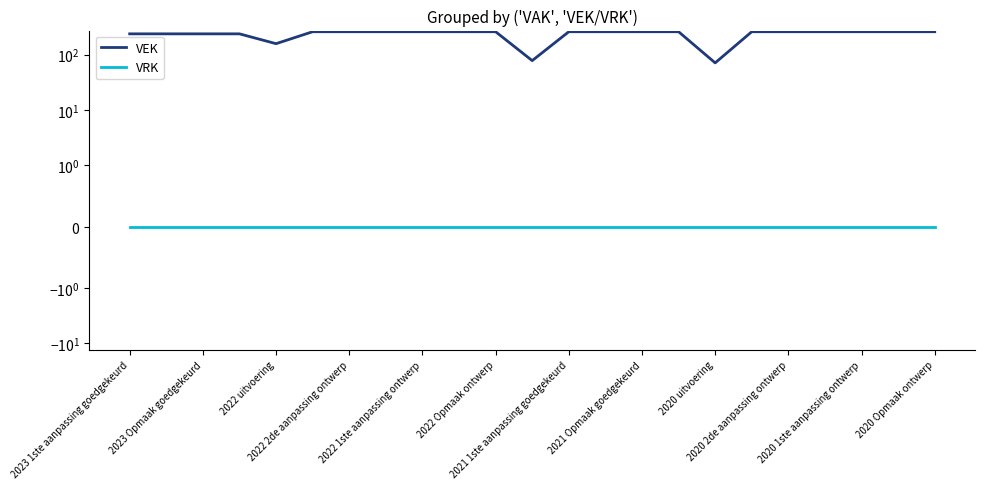

The value of VRK at 2022 Opmaak ontwerp is 0. True or false?

True